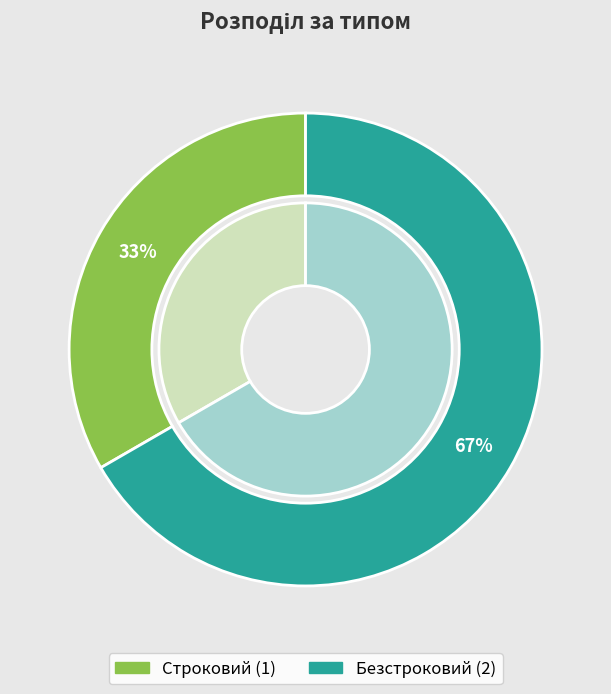

To the nearest percent, what is the average slice percentage?

50%